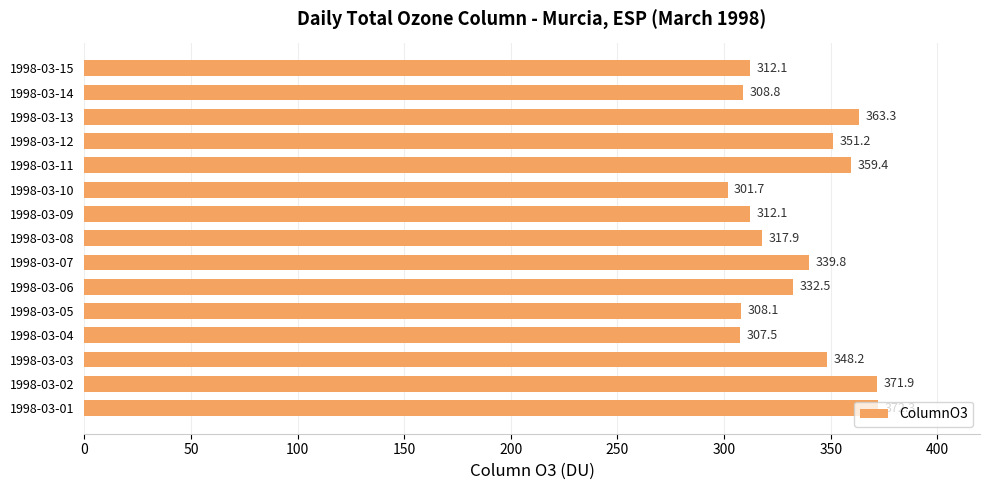

Between 1998-03-11 and 1998-03-05, which is larger?

1998-03-11